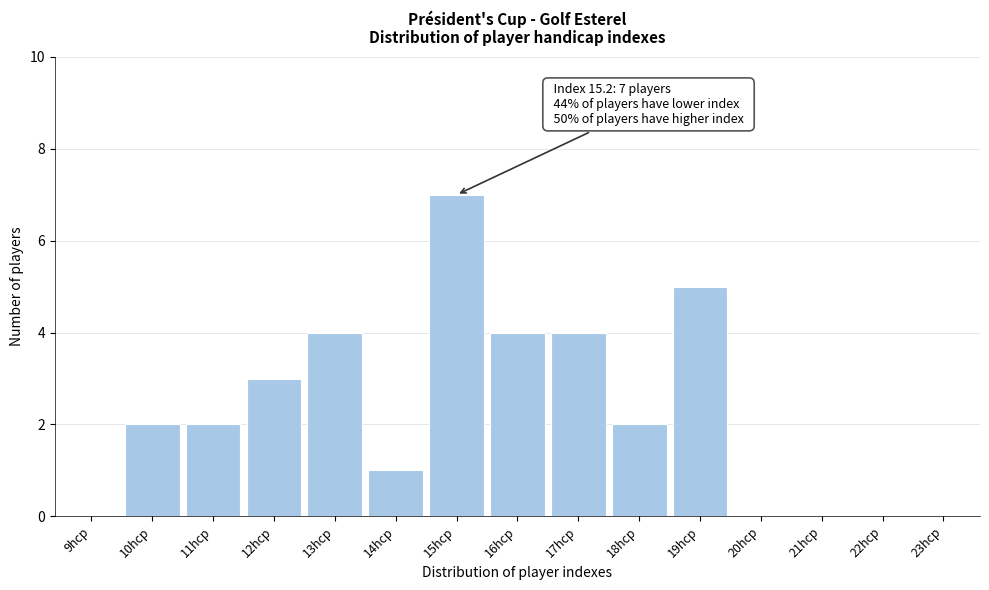

Reading left to right, what are all the values shown in this chart?

9hcp=0	10hcp=2	11hcp=2	12hcp=3	13hcp=4	14hcp=1	15hcp=7	16hcp=4	17hcp=4	18hcp=2	19hcp=5	20hcp=0	21hcp=0	22hcp=0	23hcp=0